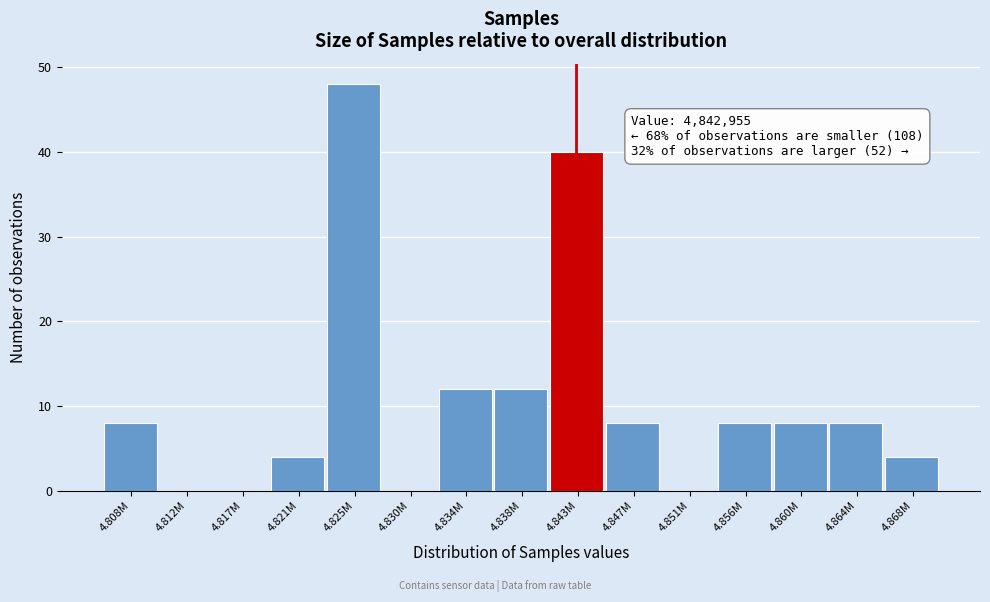

Reading left to right, what are all the values shown in this chart?

4.808M=8	4.812M=0	4.817M=0	4.821M=4	4.825M=48	4.830M=0	4.834M=12	4.838M=12	4.843M=40	4.847M=8	4.851M=0	4.856M=8	4.860M=8	4.864M=8	4.868M=4